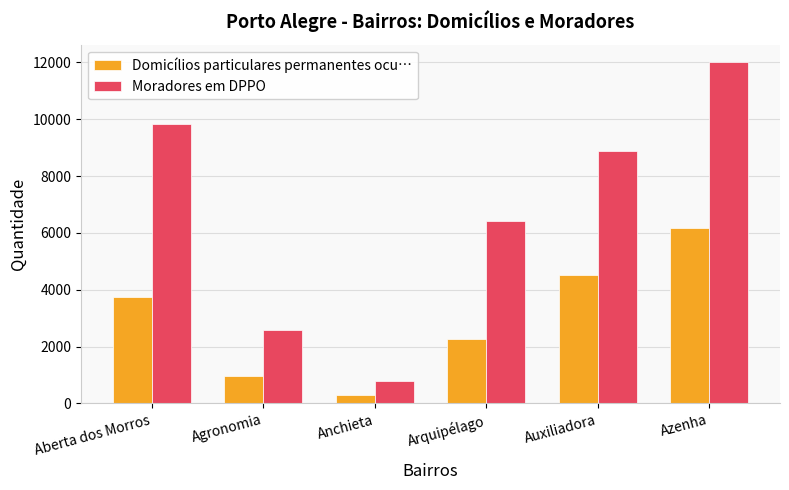

Which label corresponds to the smallest value in the chart?

Anchieta